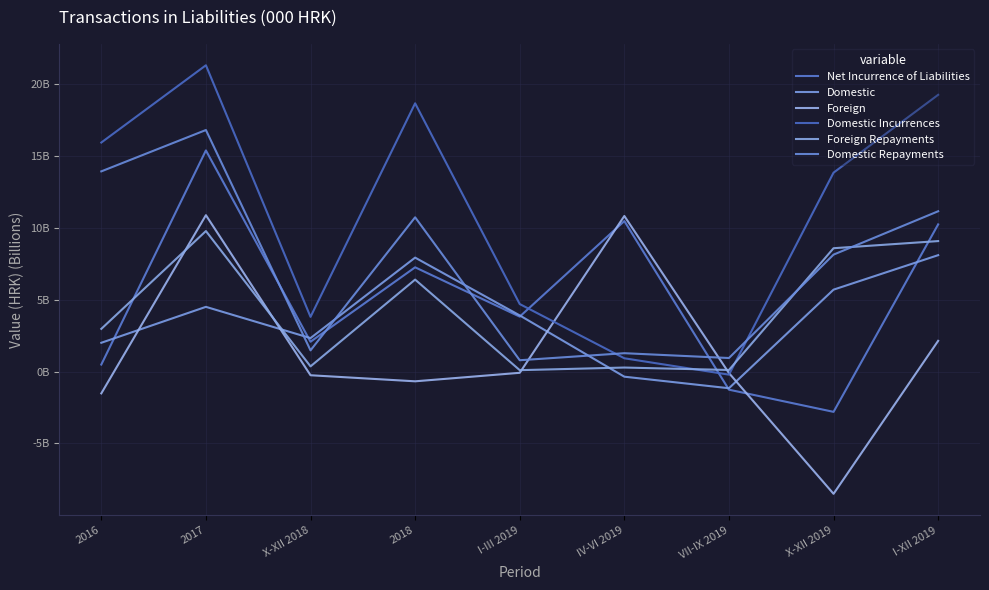

What position from the right is 2018?

6